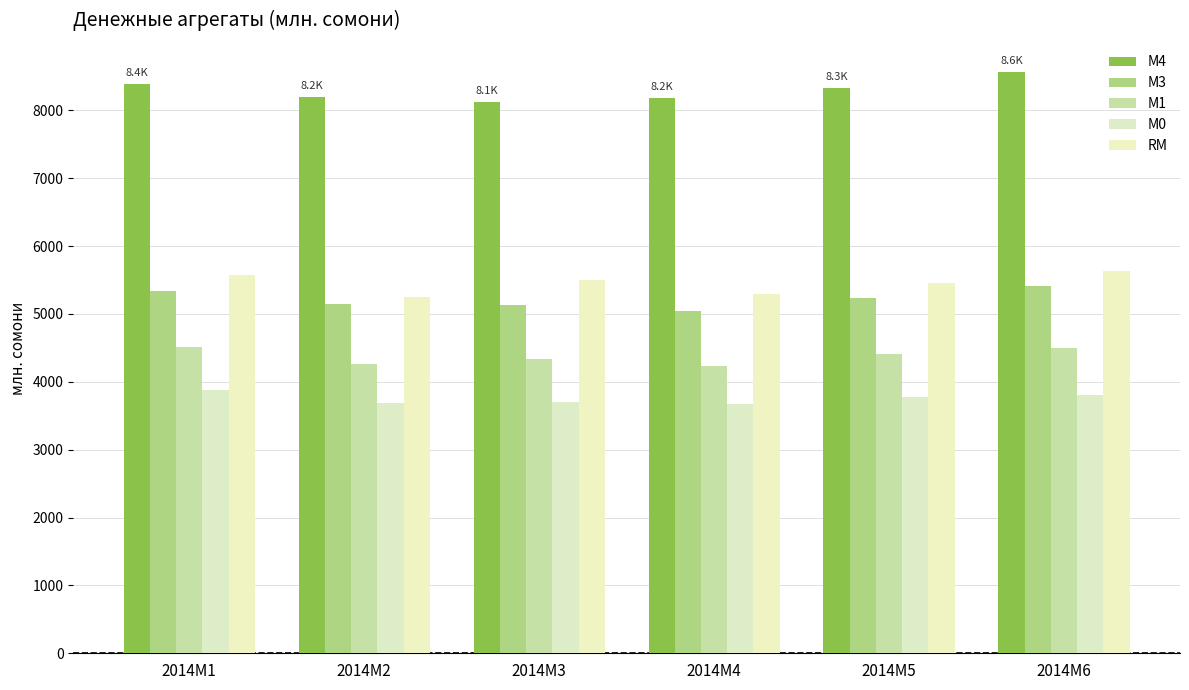

What is the value of the М4 bar at the 2nd from the left?

8203.8